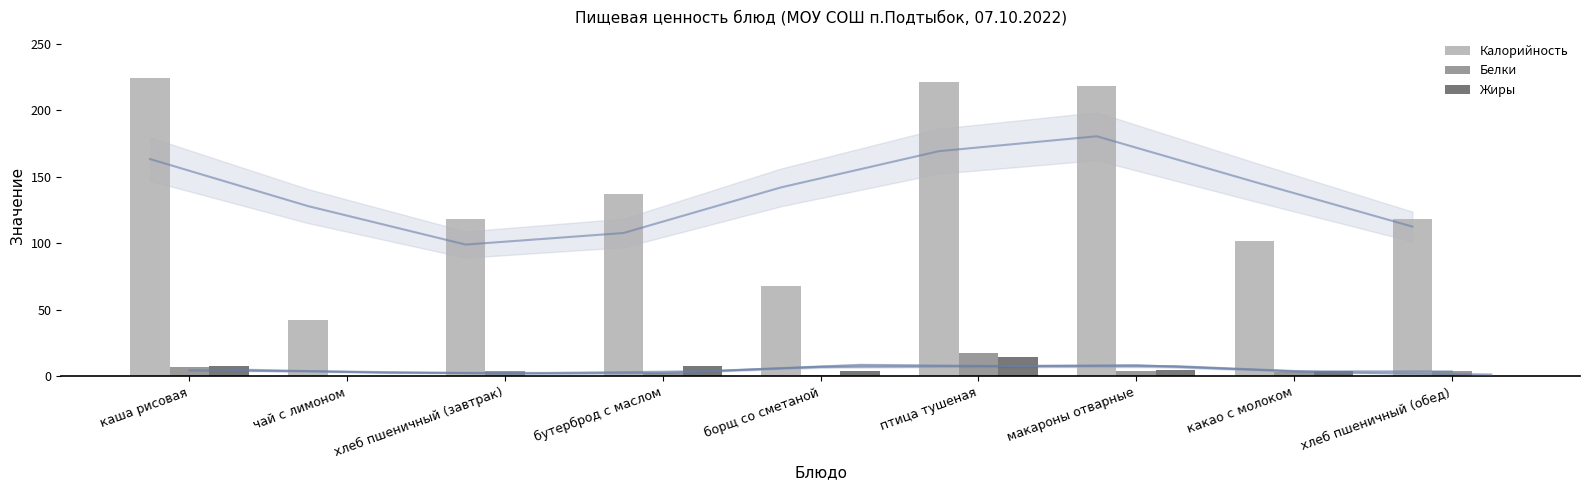

What is the average value of the Белки series?

4.8